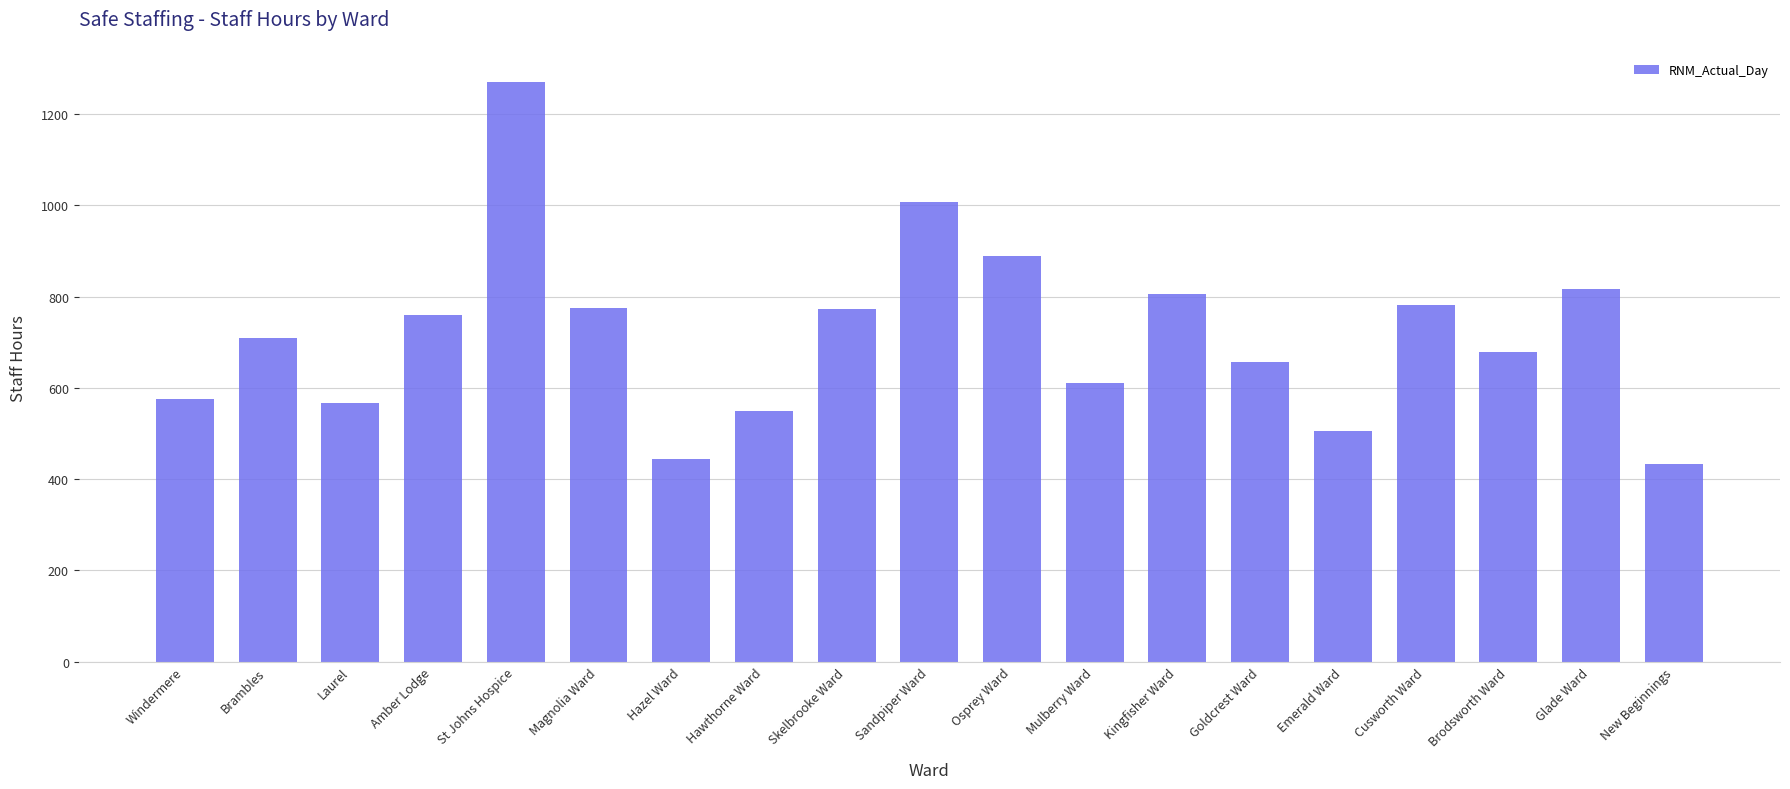

Which has a higher value, Brodsworth Ward or Laurel?

Brodsworth Ward